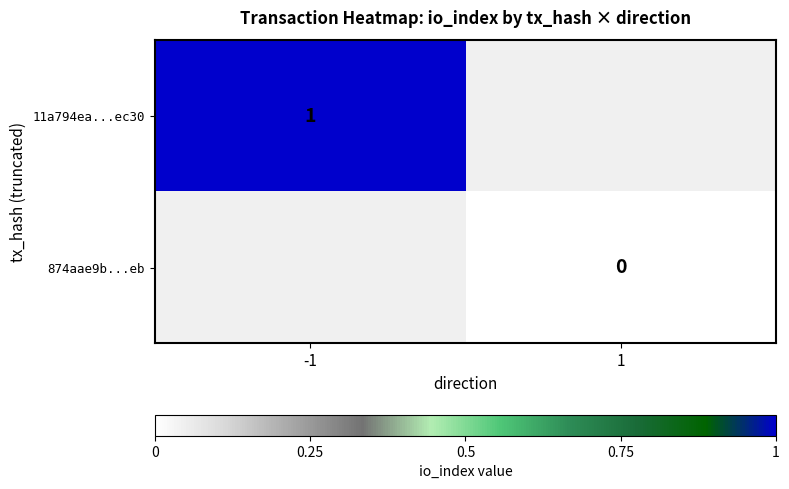

Rank the categories by 11a794ea...ec30 value from lowest to highest.

-1, 1